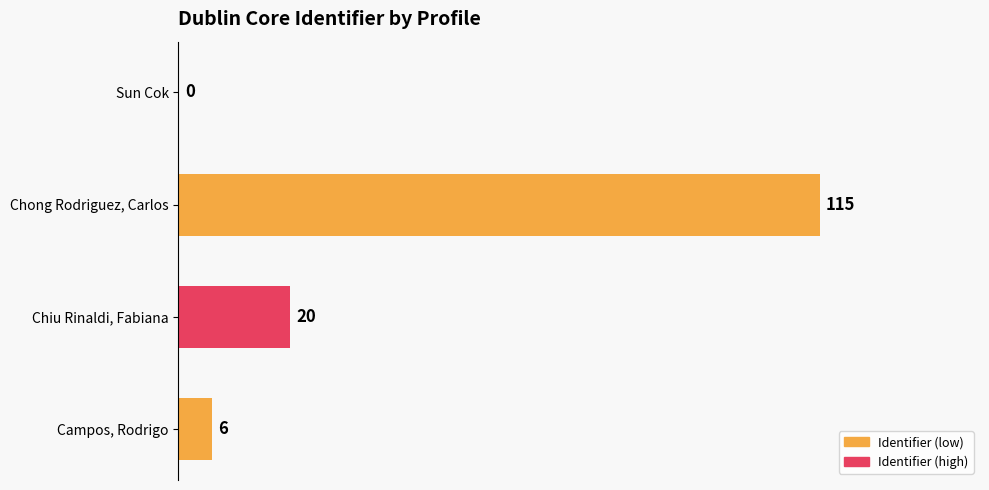

Where is the data nearest to the value 57?

Chiu Rinaldi, Fabiana